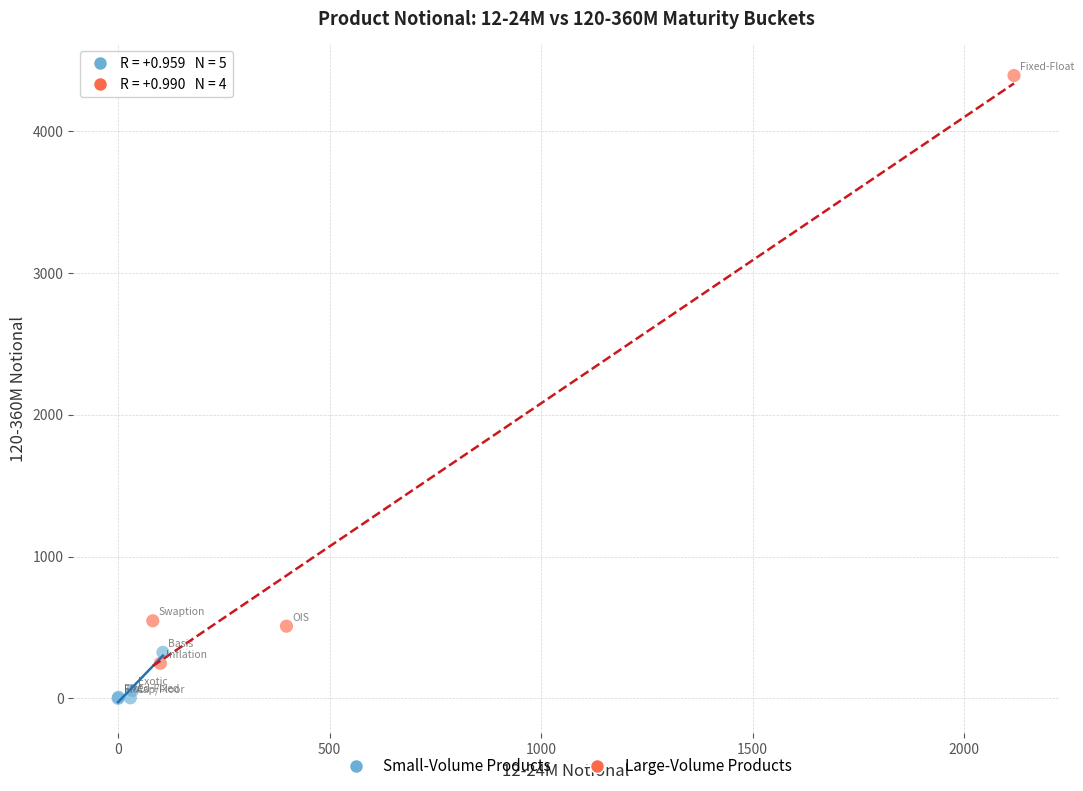

What are all the series names shown in the legend?

Small-Volume Products, Large-Volume Products